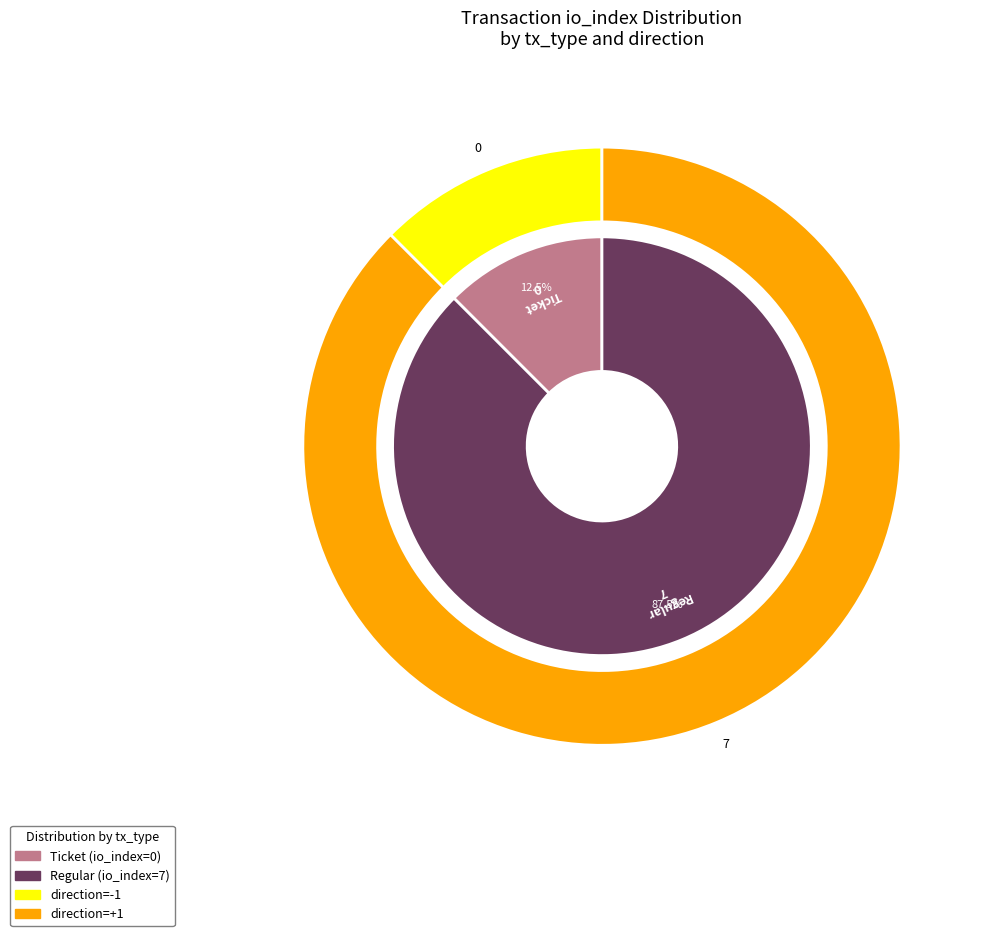

Which category has the biggest portion of the pie?

Regular